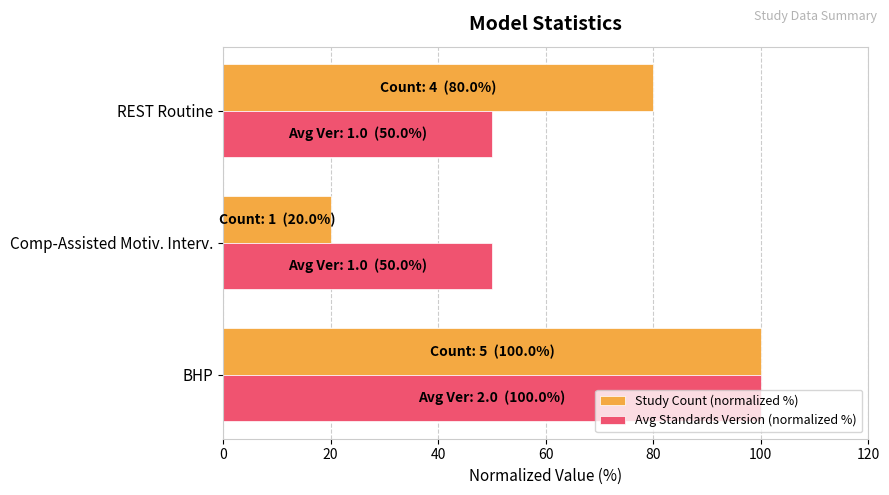

What is the minimum value shown in the chart?

20